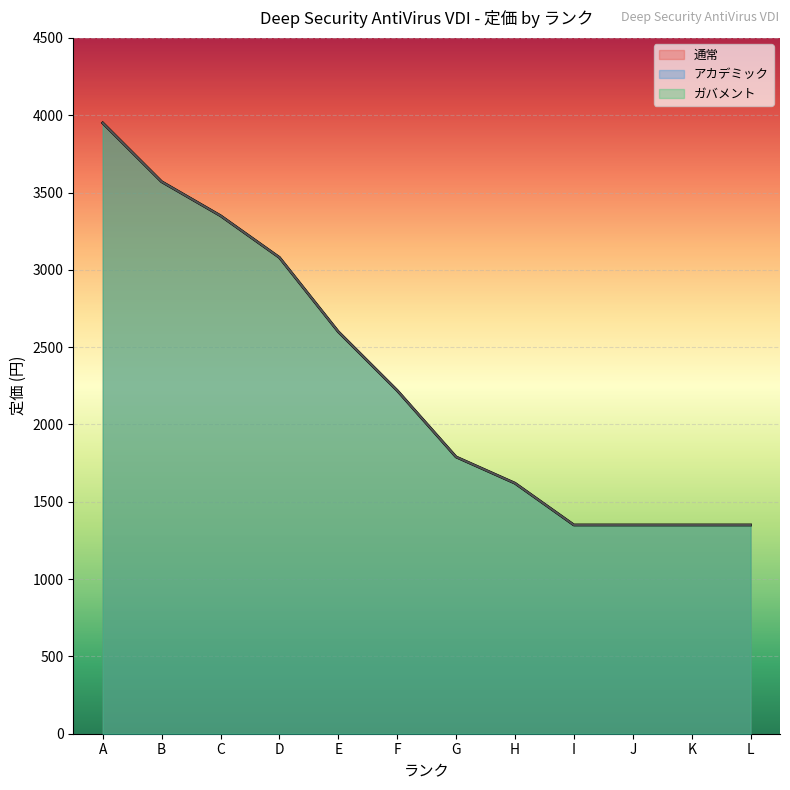

What is the total value across all series at E?

7800